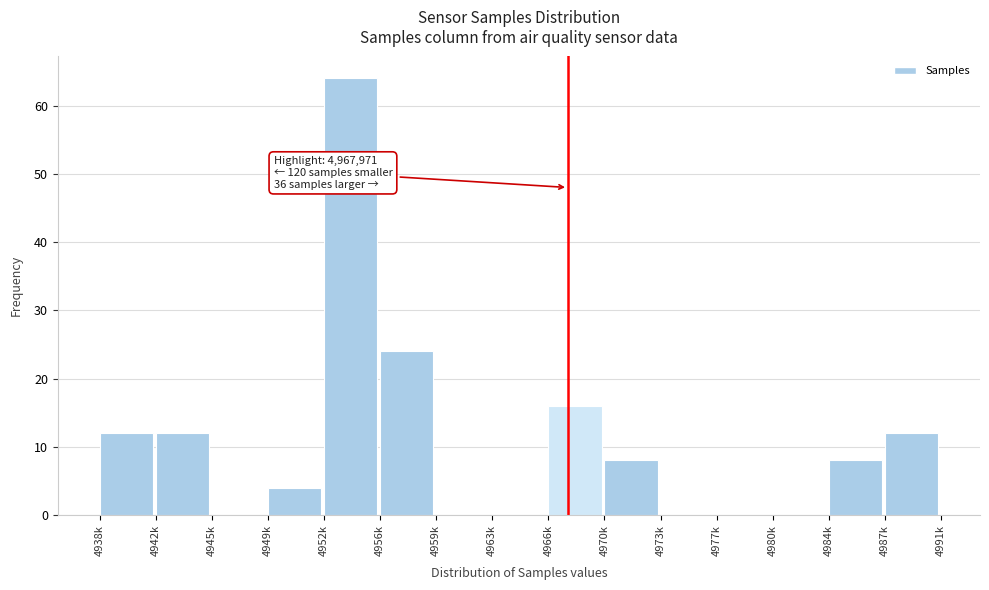

Reading left to right, transcribe all the data shown in this chart.

4938k=12	4942k=12	4945k=0	4949k=4	4952k=64	4956k=24	4959k=0	4963k=0	4966k=16	4970k=8	4973k=0	4977k=0	4980k=0	4984k=8	4987k=12